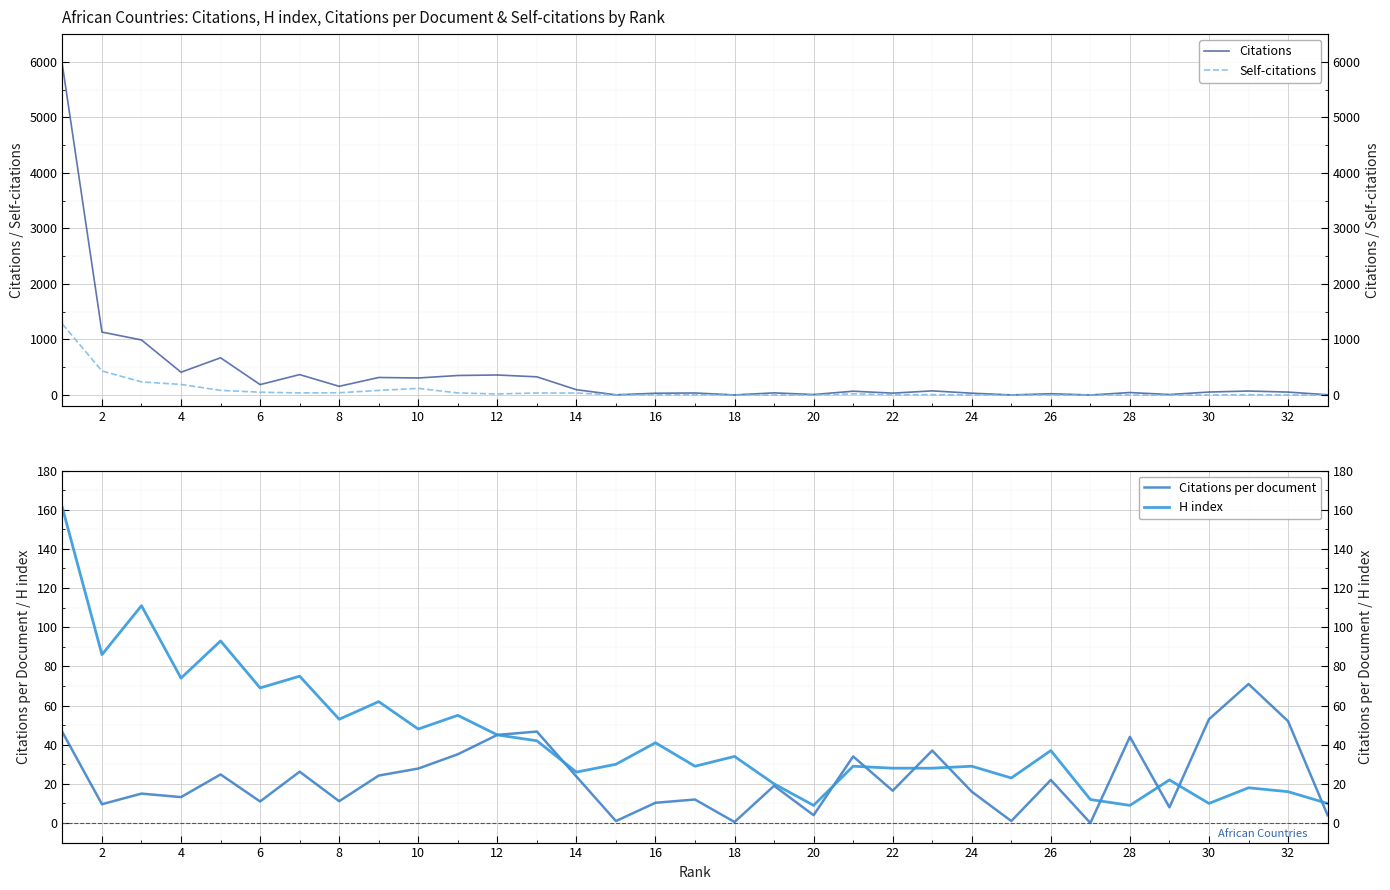

The H index series shows 45.5 at 8. True or false?

False